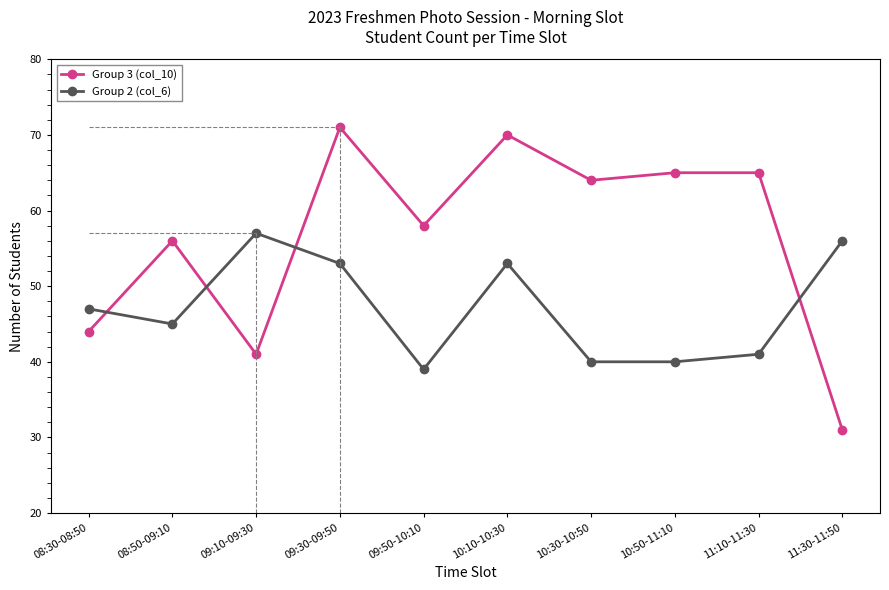

Rank the series by their average value, from lowest to highest.

Group 2 (col_6), Group 3 (col_10)